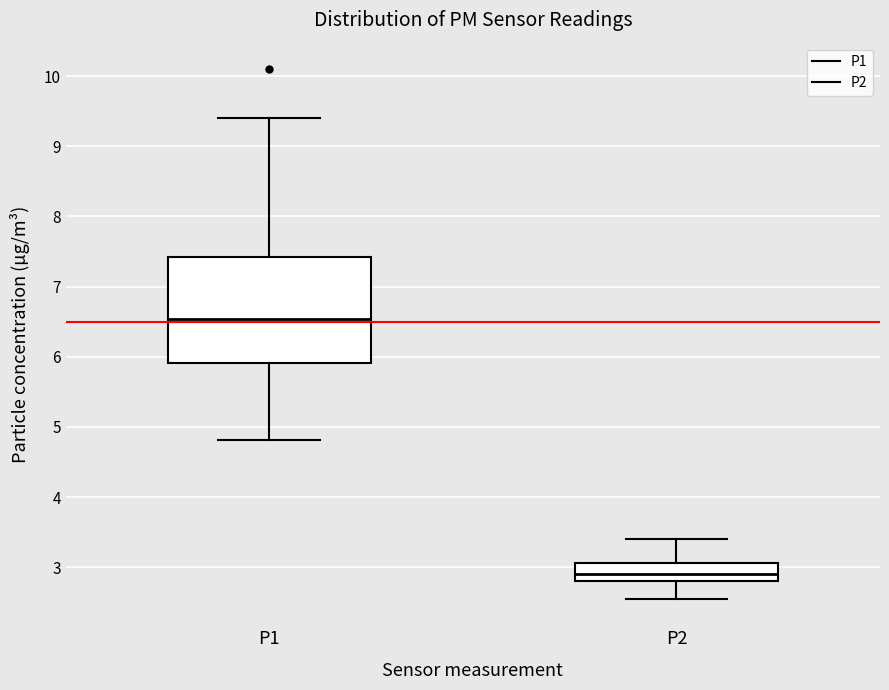

Where does the median line of the box for P2 sit on the y-axis? The values are not printed on the chart, so give them approximately, as read against the axis.

2.9